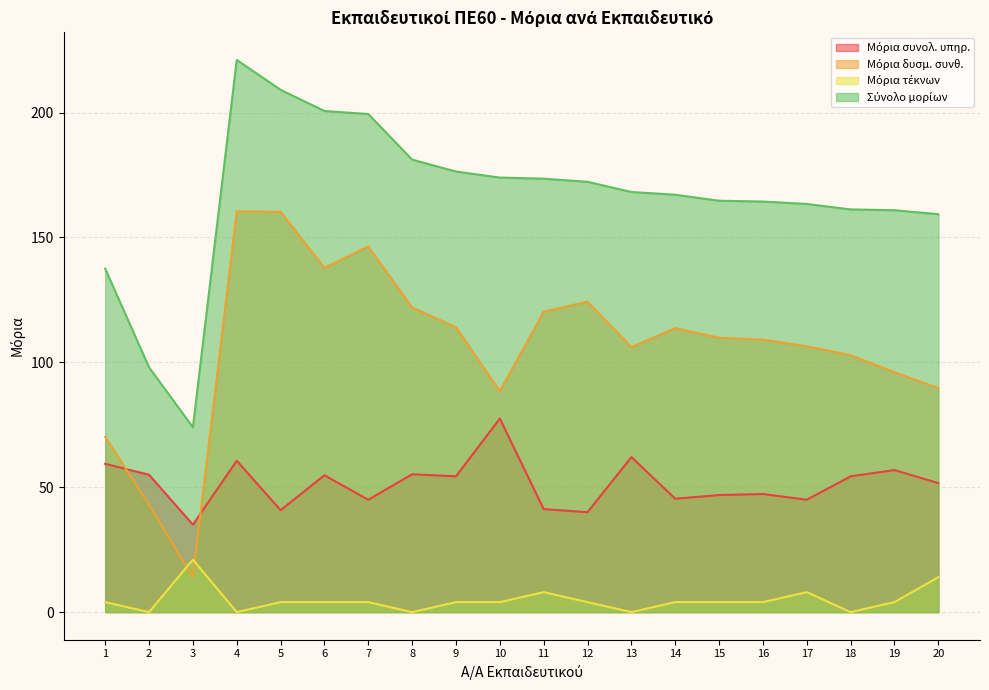

Read the Μόρια τέκνων value at 3.

21.0